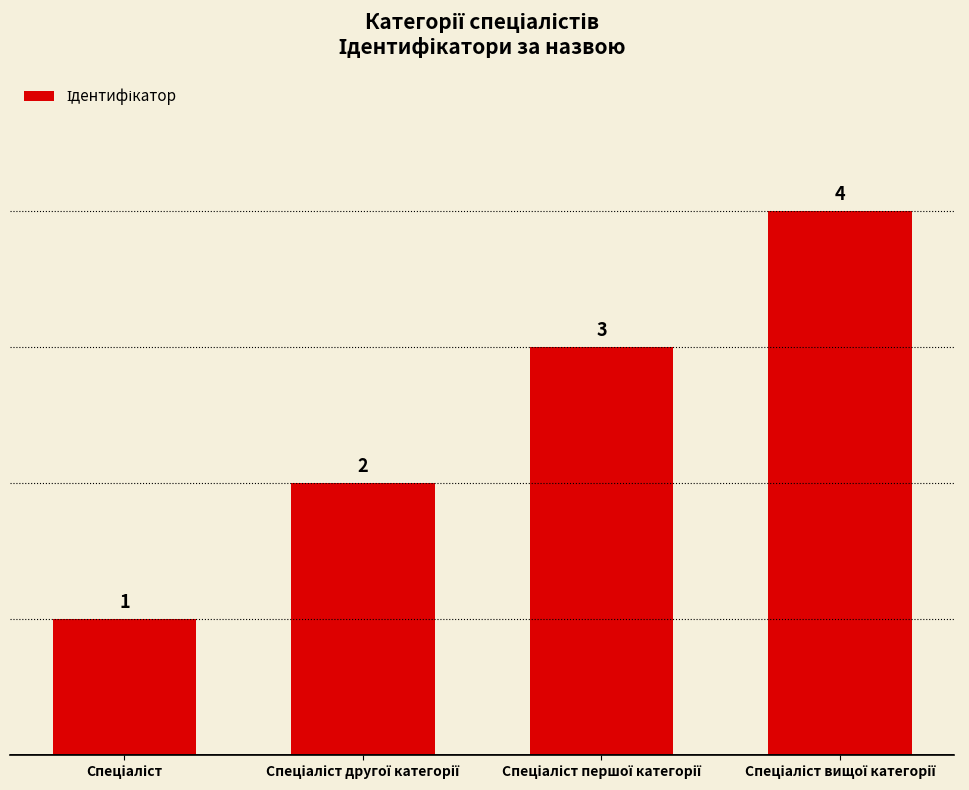

What is the greatest value displayed?

4